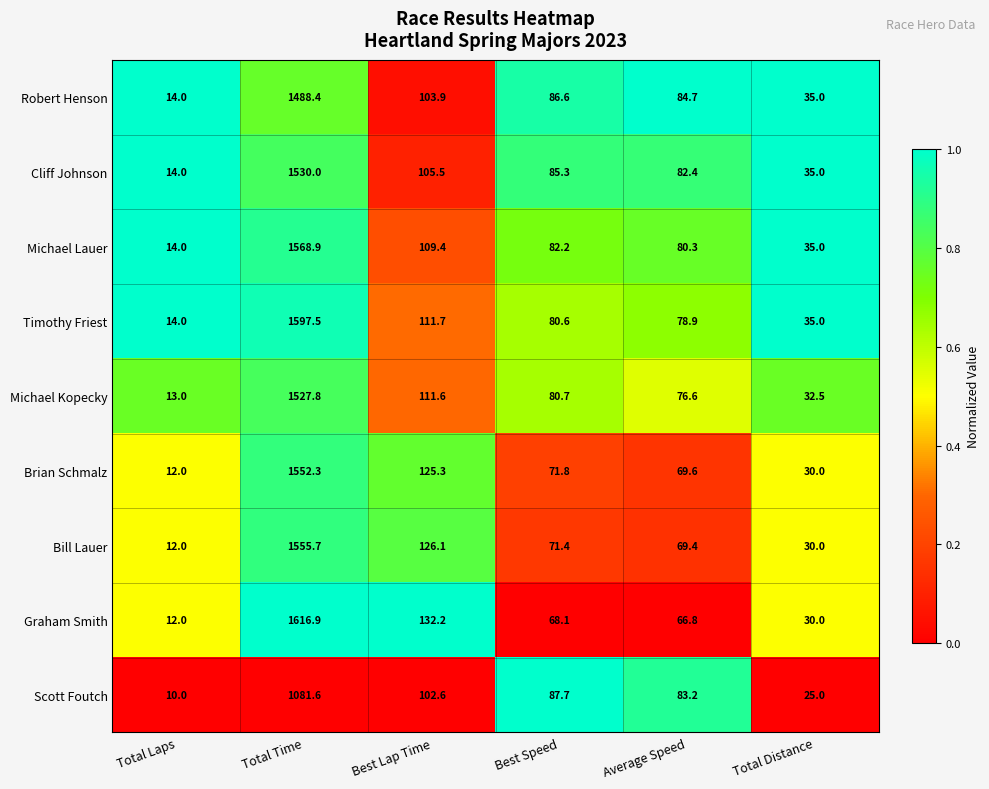

What is the total value across all series at Total Time?

13519.1